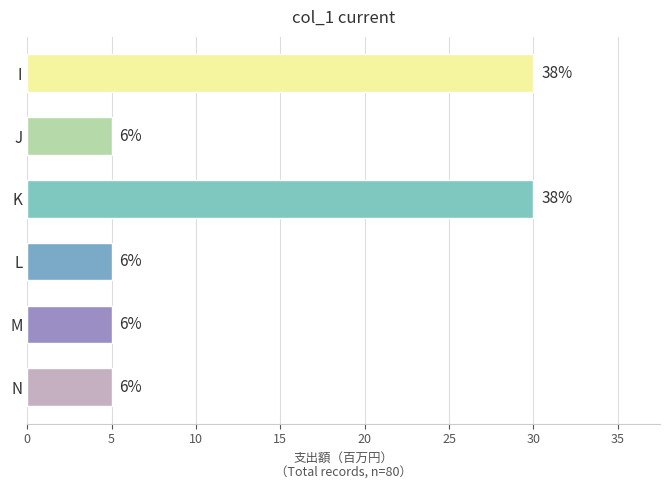

How many bars are there in total?

6